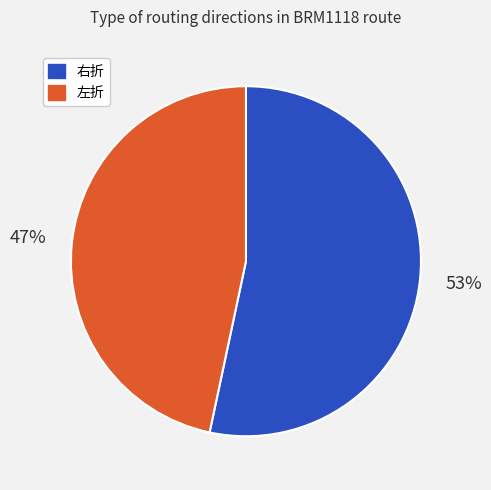

Is it true that 左折 is 47% of the pie?

True